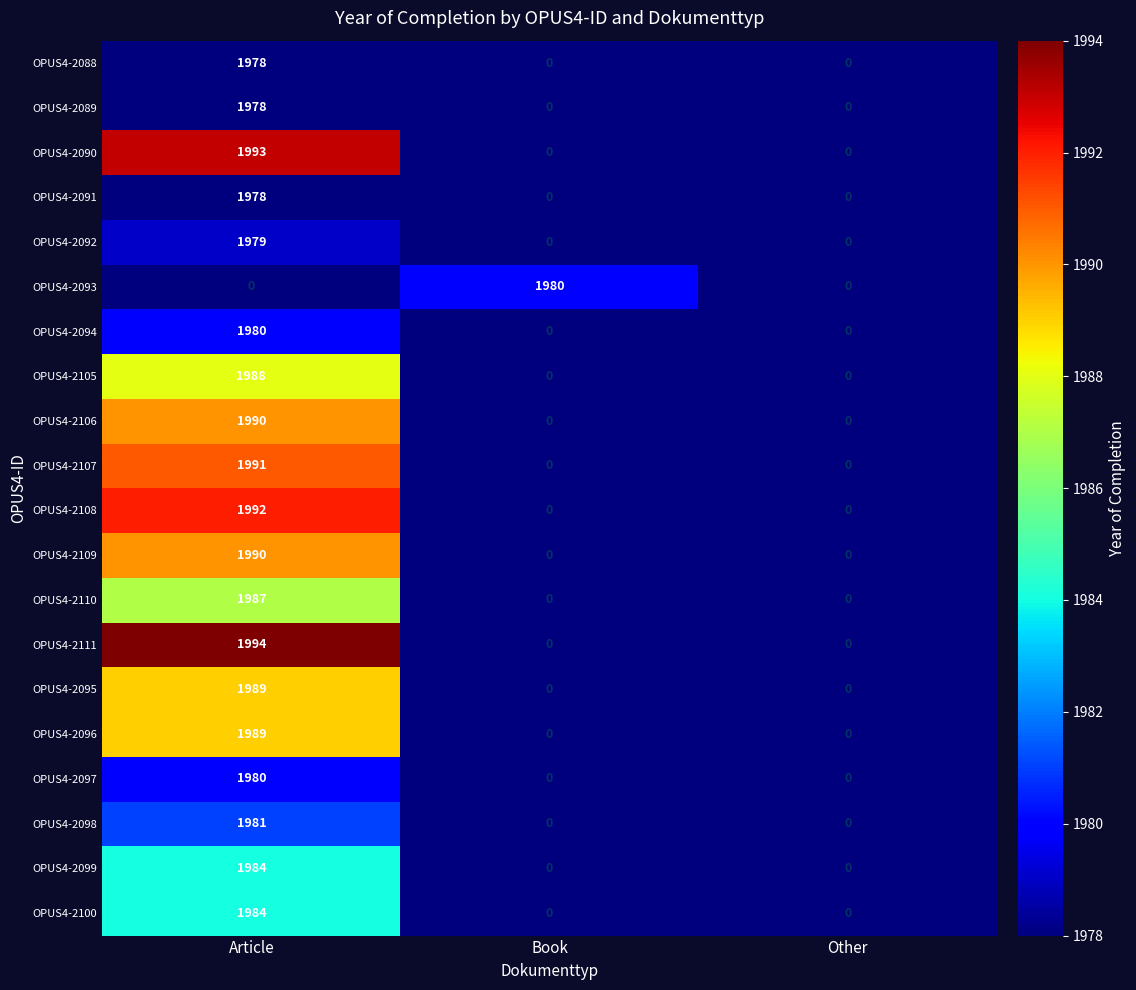

Which category has the highest value in the OPUS4-2092 series?

Article